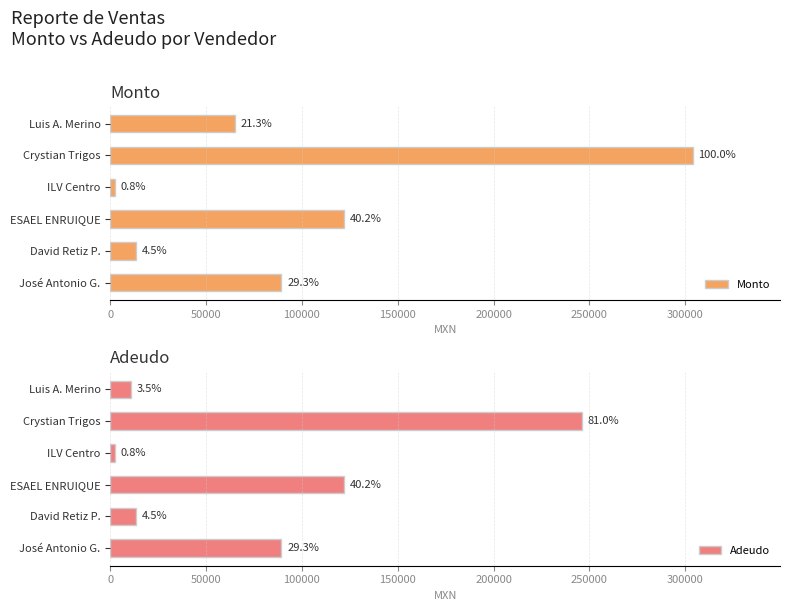

How many data points in Adeudo are less than 89196?

3